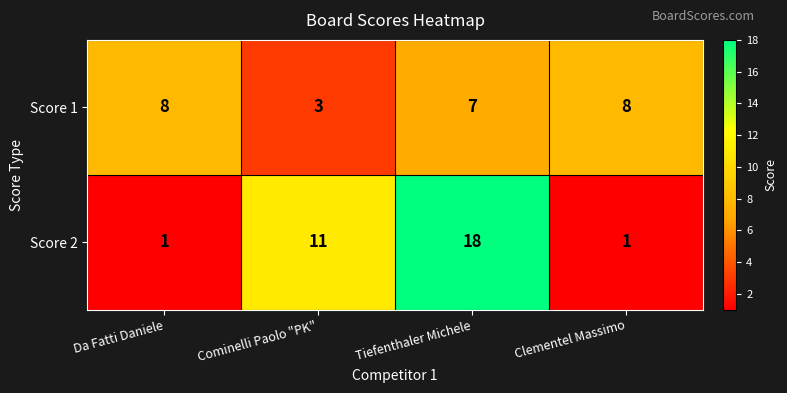

Reading left to right, what are all the values shown in this chart?

Score 1: 8	3	7	8
Score 2: 1	11	18	1